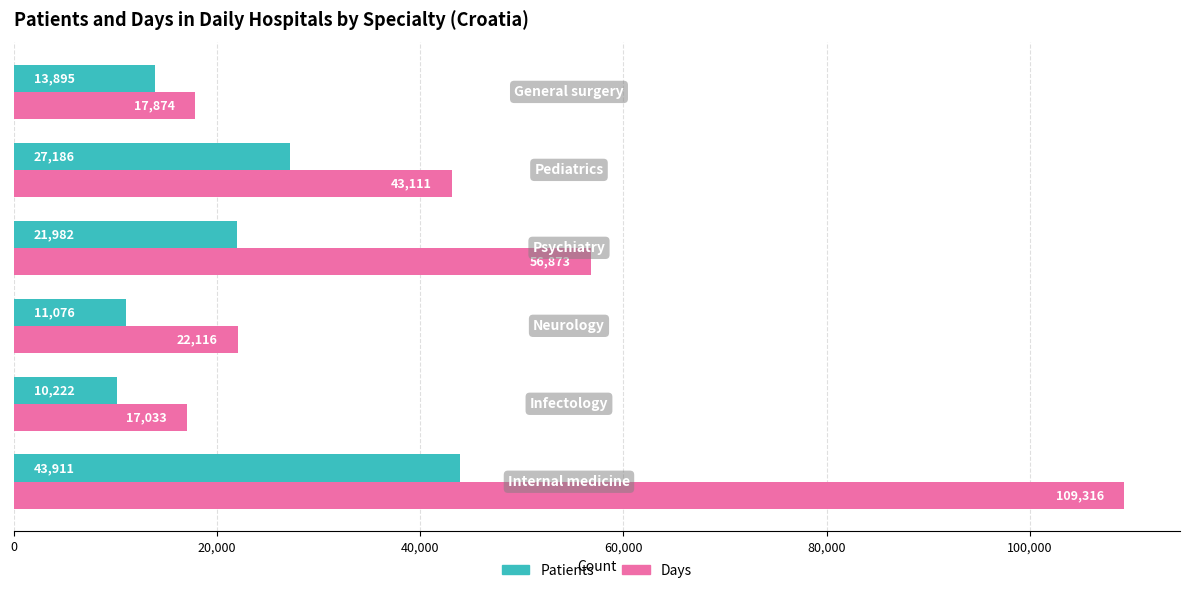

What is the highest value of the Patients series?

43911